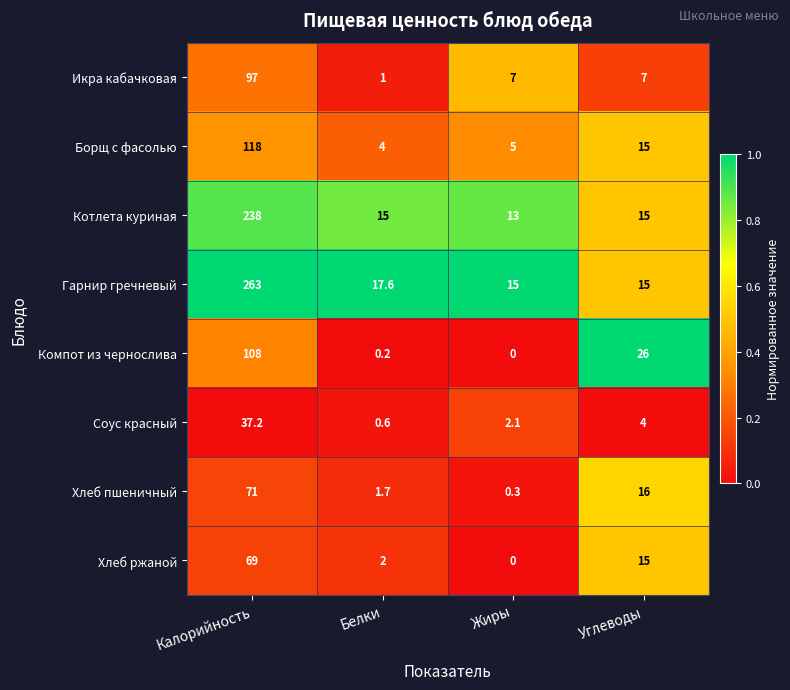

At which category is the sum across all series the highest?

Калорийность